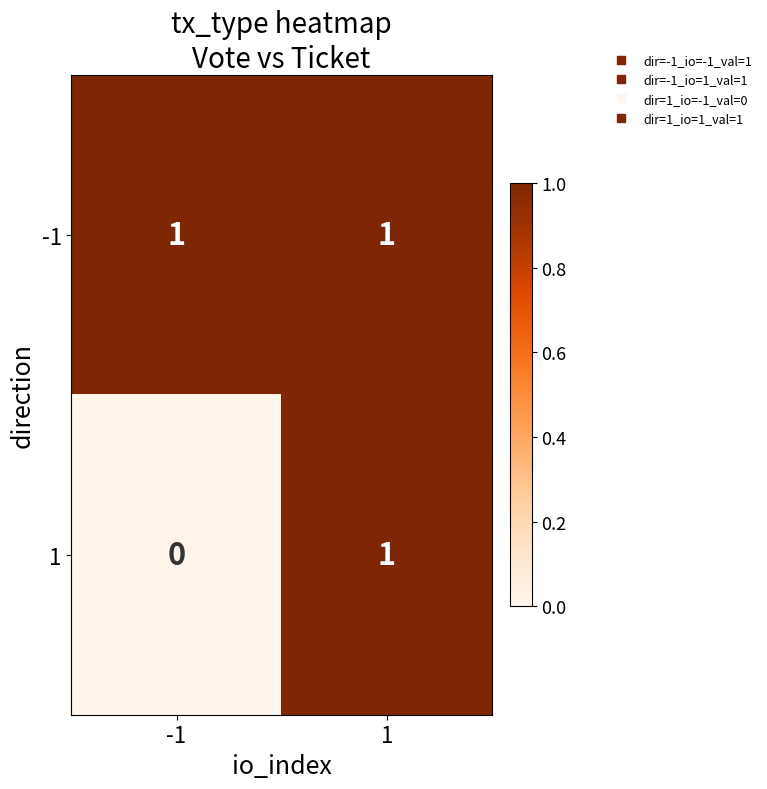

Is the value of 1 at -1 greater than the value of -1 at 1?

No